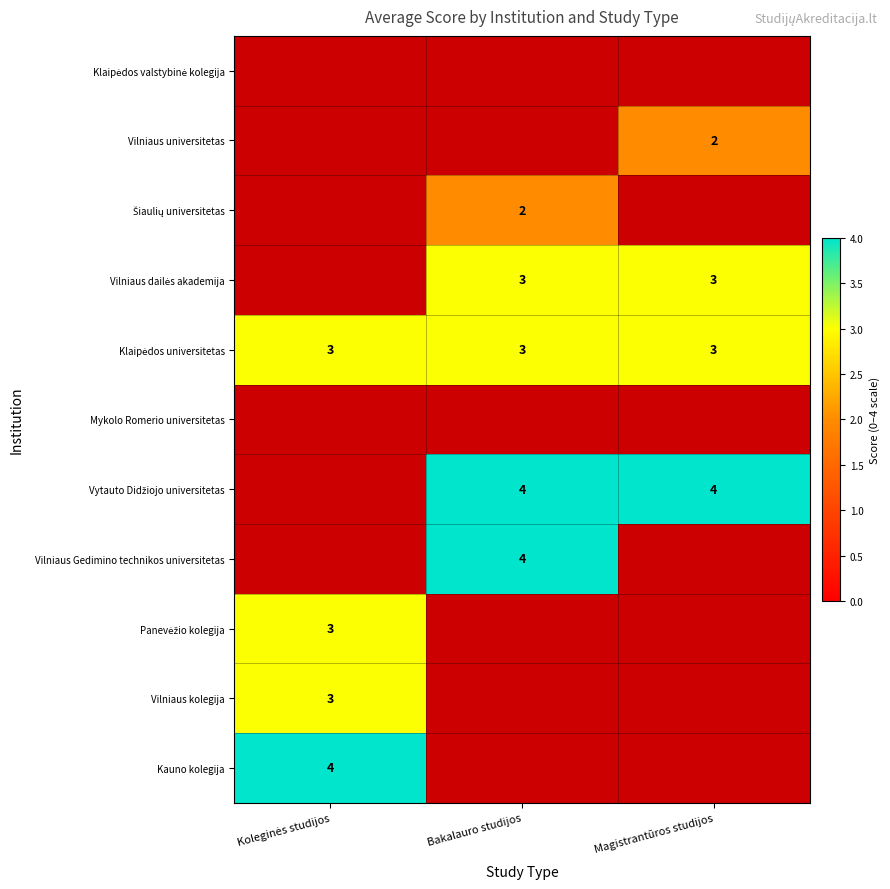

At which category does the chart reach its peak across all series?

Bakalauro studijos